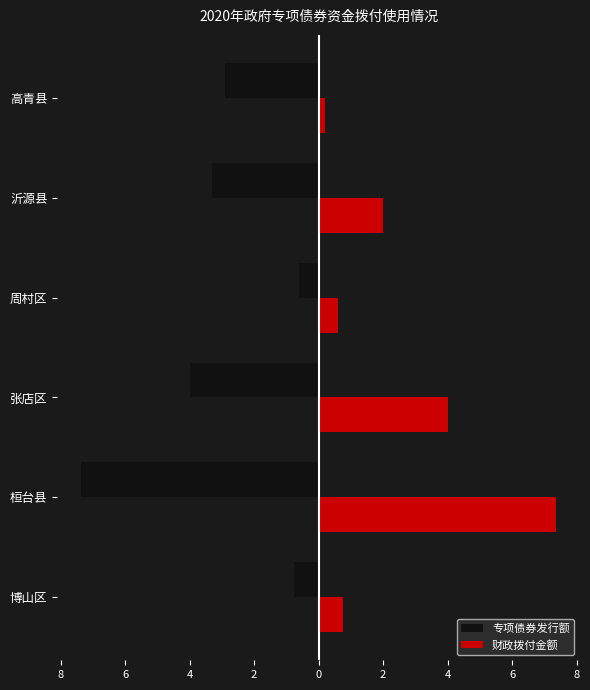

Reading right to left, transcribe all the data shown in this chart.

专项债券发行额: -2.9	-3.3	-0.6	-4.0	-7.4	-0.8
财政拨付金额: 0.2	2.0	0.6	4.0	7.4	0.8